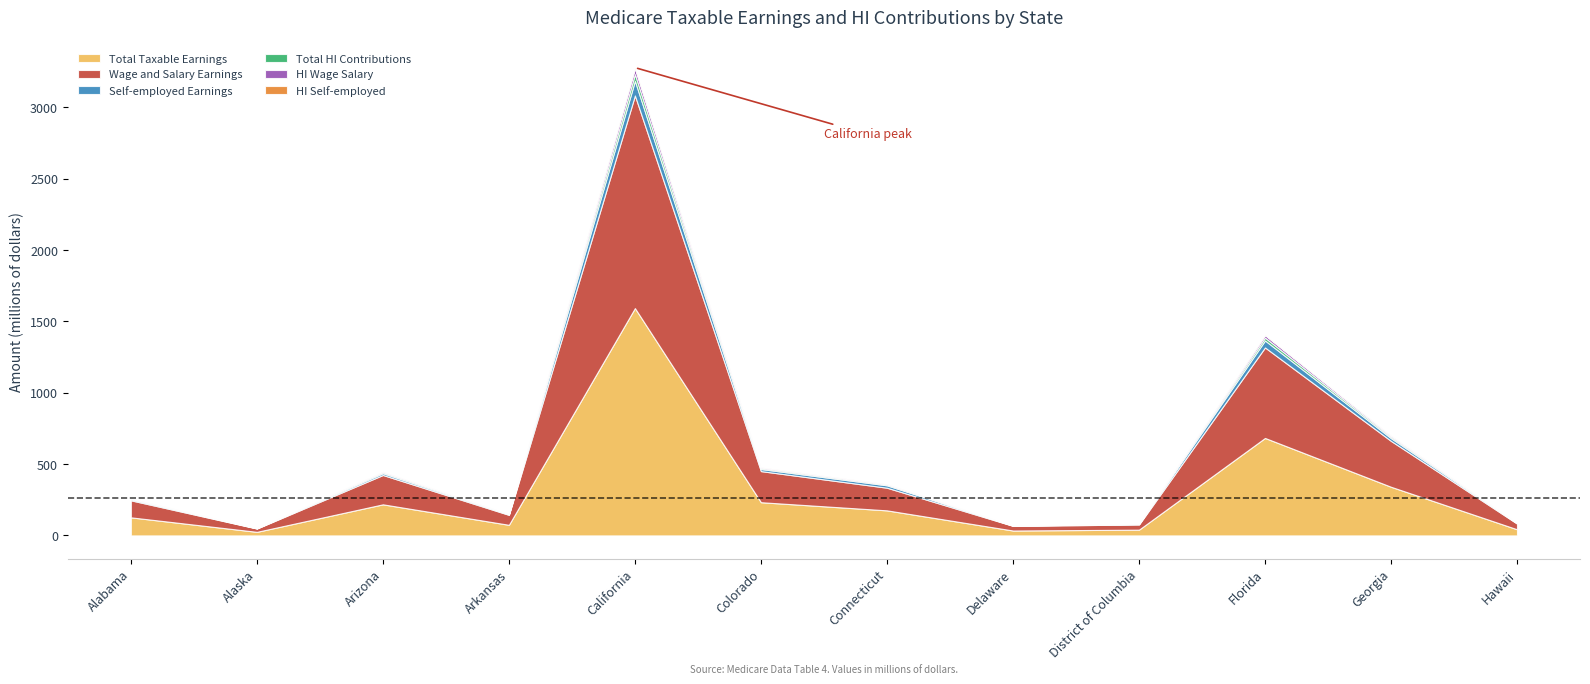

At which category does HI Self-employed reach its first local peak?

Arizona